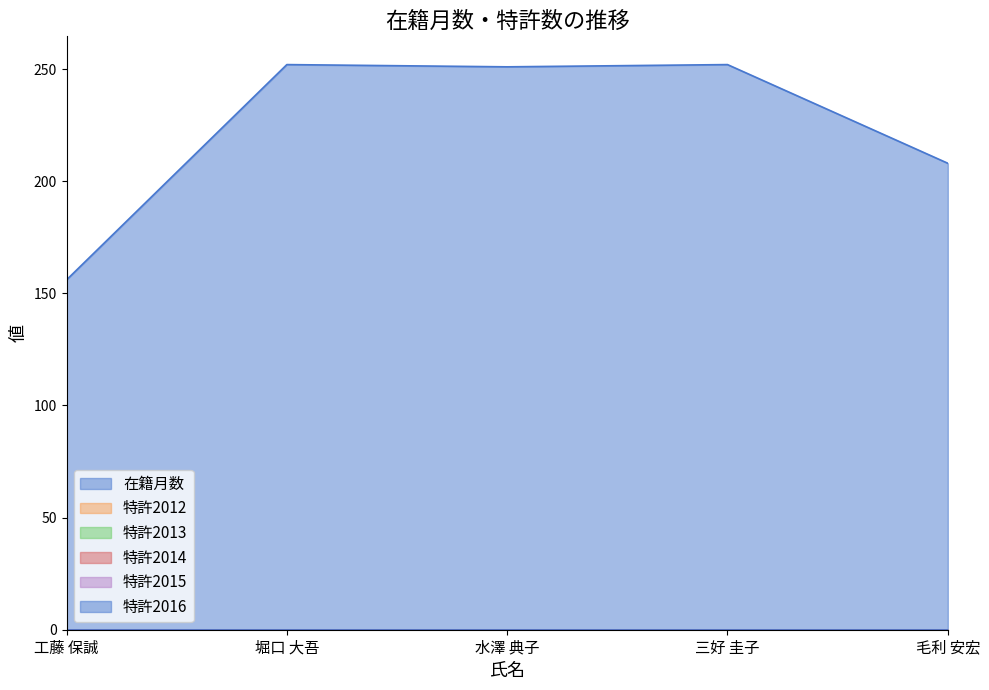

How many distinct data groups are displayed?

6